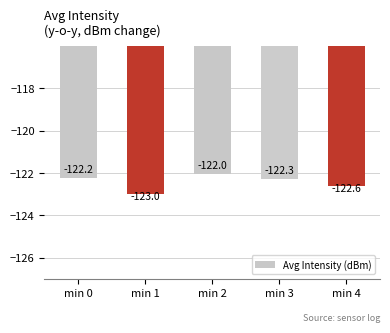

Which category has the highest value across all series?

min 2